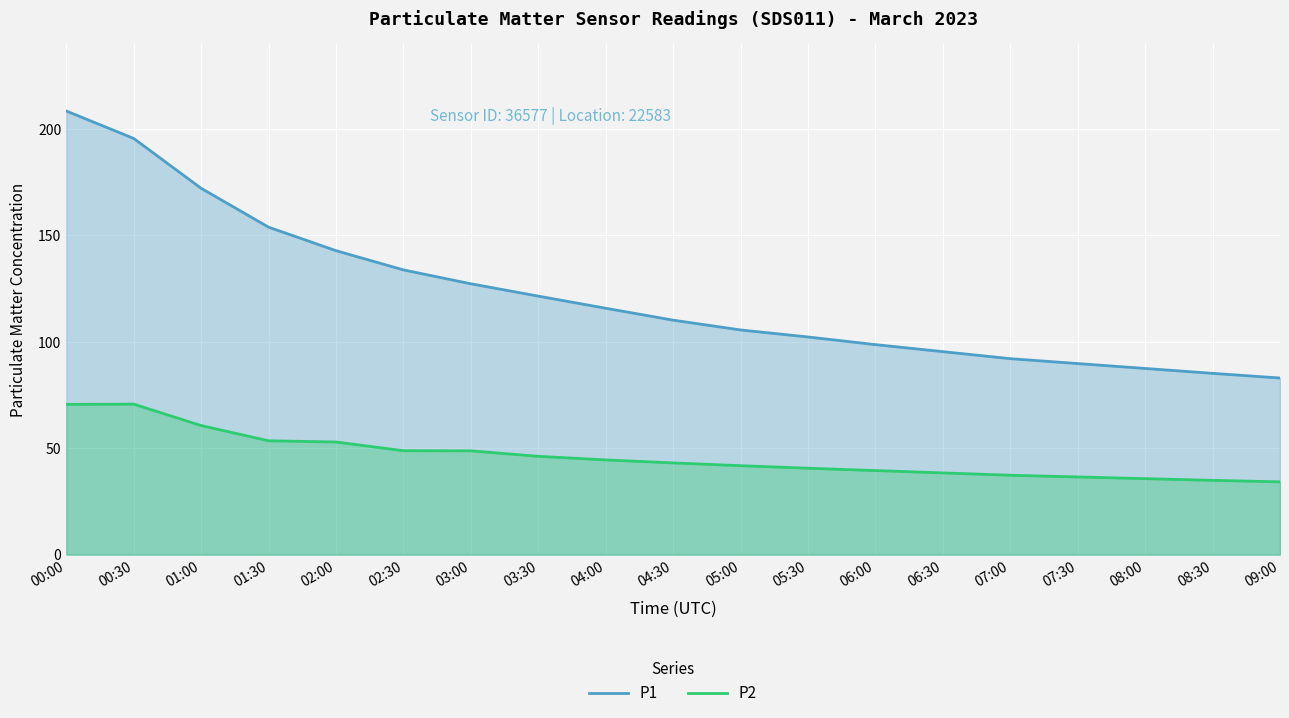

True or false: P1 and P2 intersect in this chart.

False